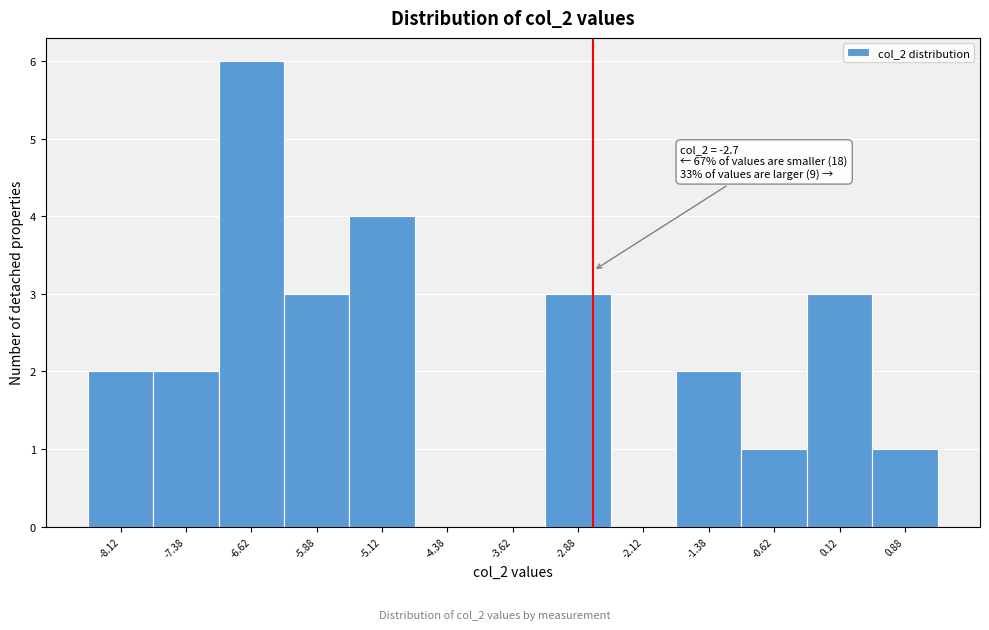

Over which range of the x-axis is the bar tallest?

-7.00 to -6.25